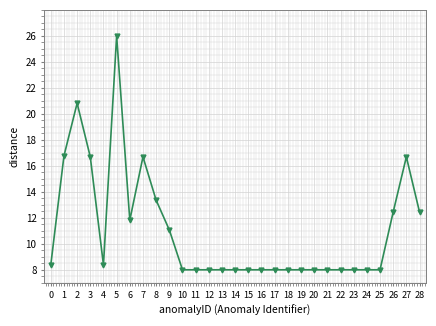

How many lines are shown in the chart?

1